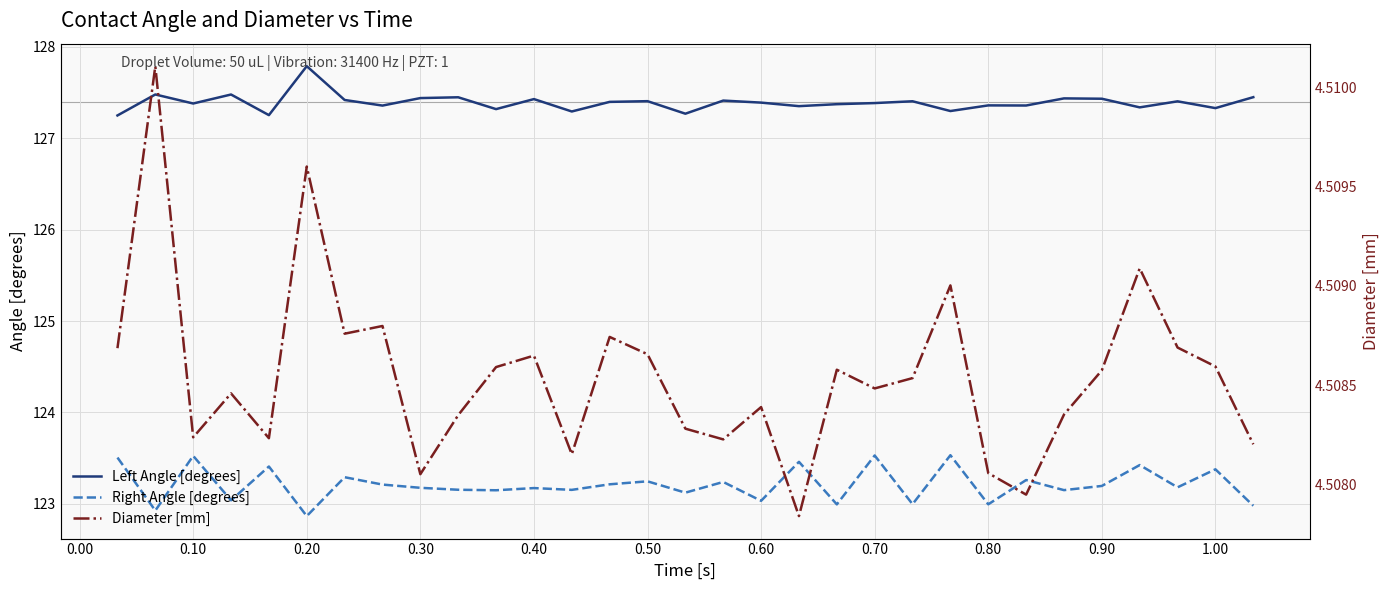

What is the lowest value of the Right Angle [degrees] series?

122.9